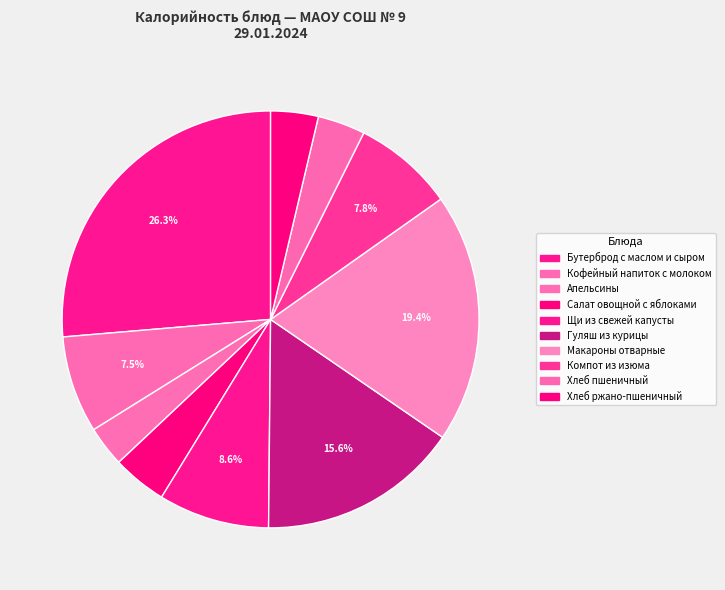

What percentage is the Салат овощной с яблоками slice, to the nearest percent?

4%